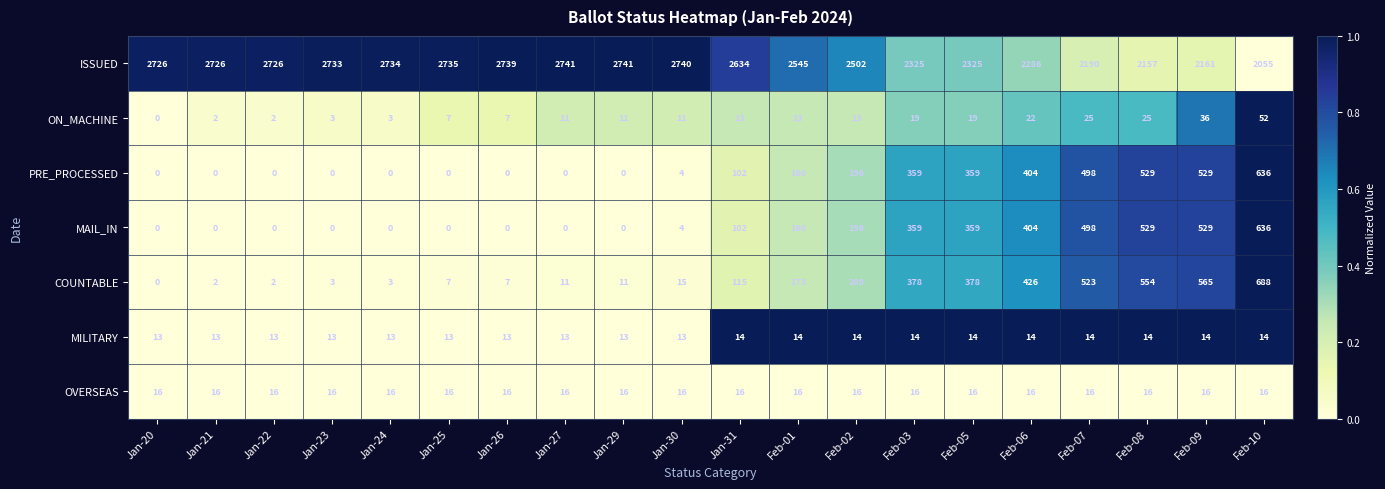

Is the value of ISSUED at Jan-21 greater than the value of MAIL_IN at Feb-01?

Yes